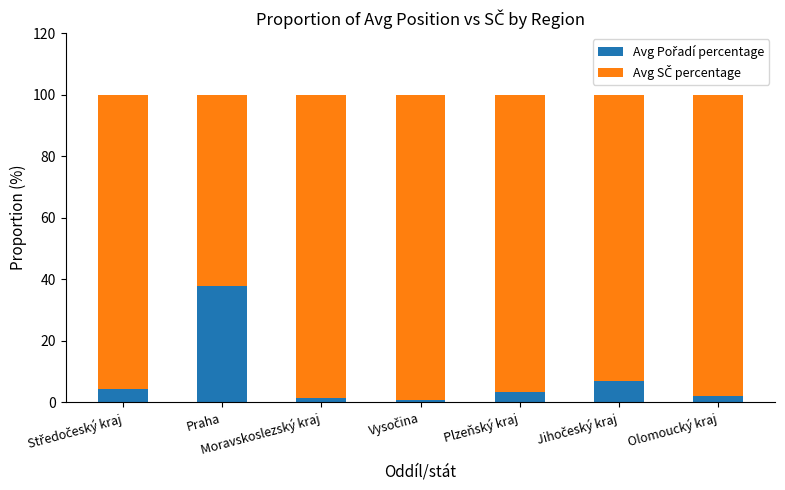

What is the lowest value of the Avg Pořadí percentage series?

0.8